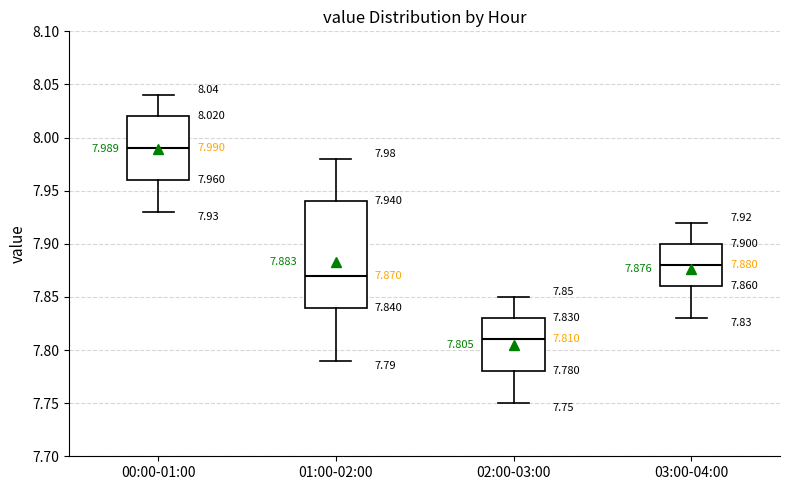

Which box's median line is the lowest?

02:00-03:00